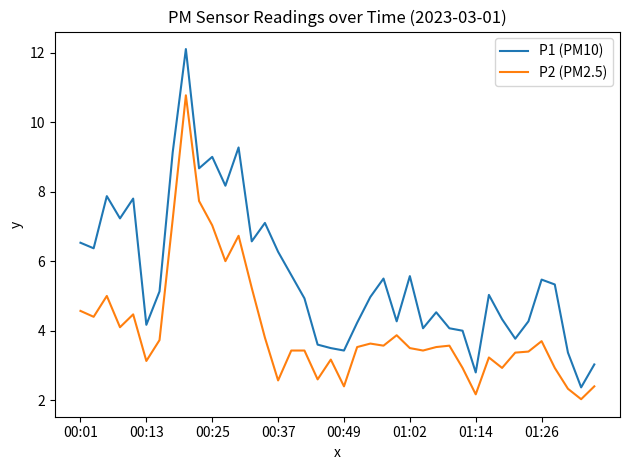

True or false: P1 (PM10) and P2 (PM2.5) cross at least once.

False